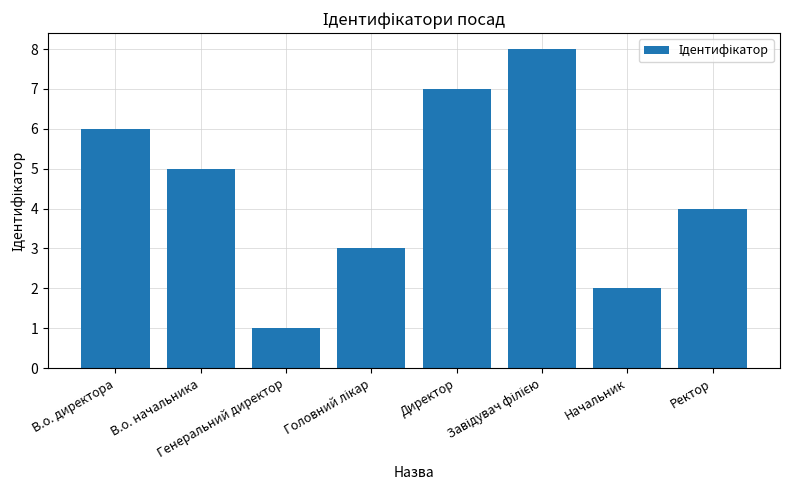

What is the difference between the maximum and minimum values?

7